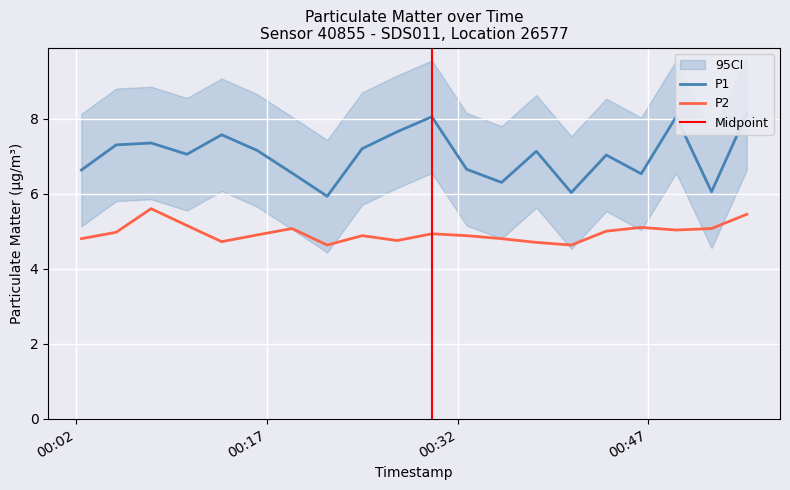

What is the maximum value for P2?

5.6